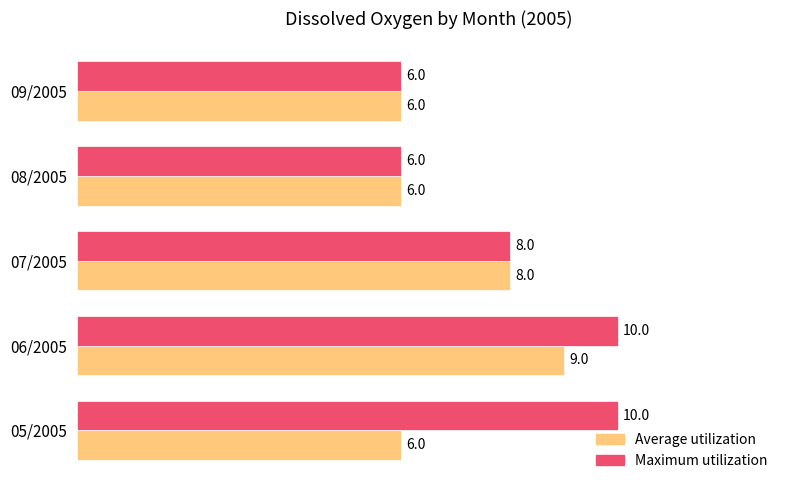

What is the sum of all Average utilization values?

35